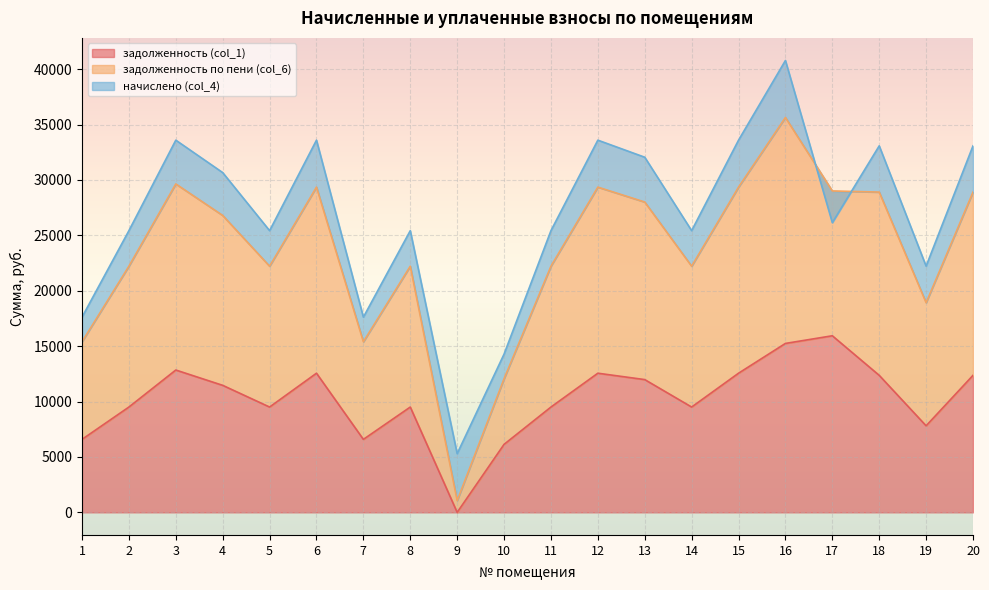

True or false: задолженность (col_1) and задолженность по пени (col_6) cross at least once.

False